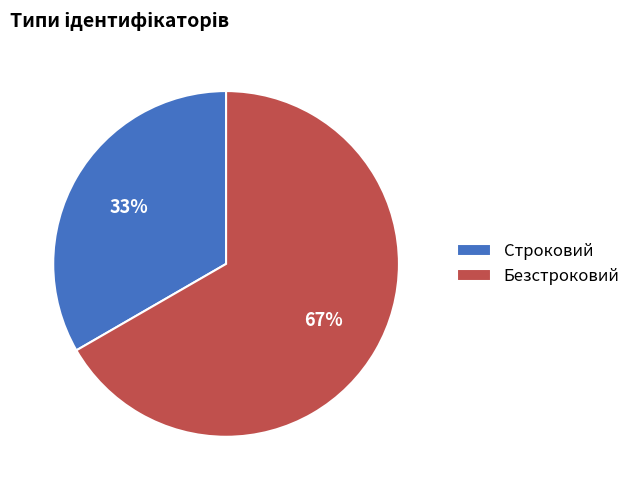

How many segments does this pie chart have?

2